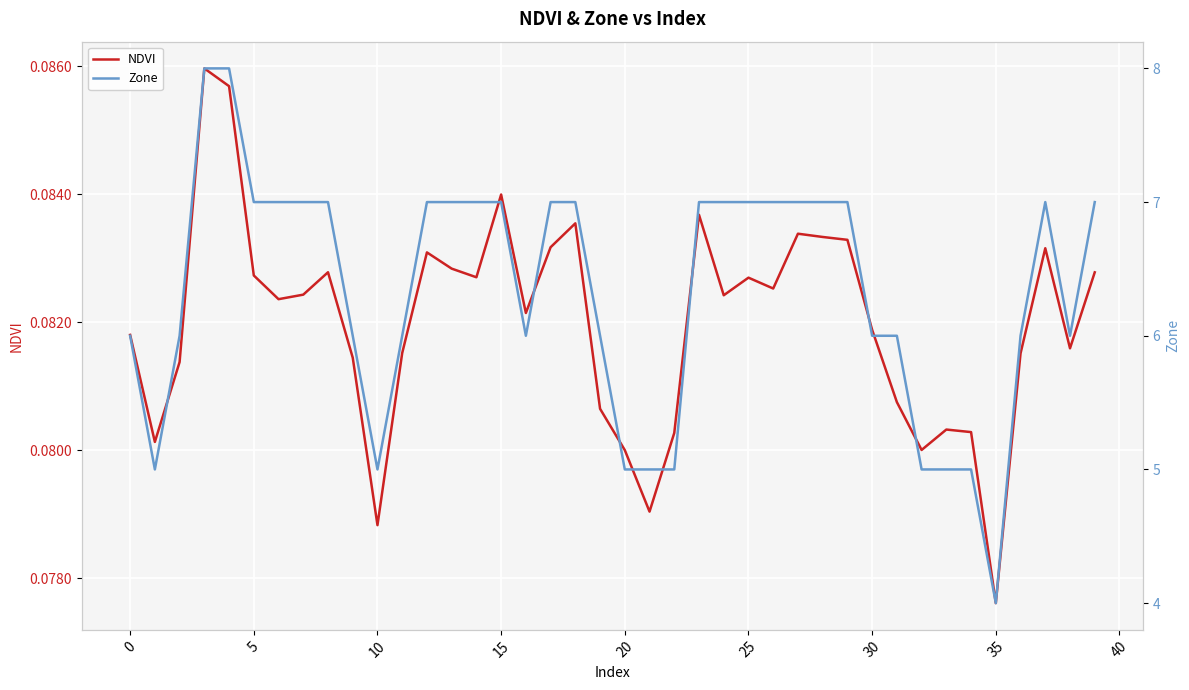

How many categories are shown in the chart?

40